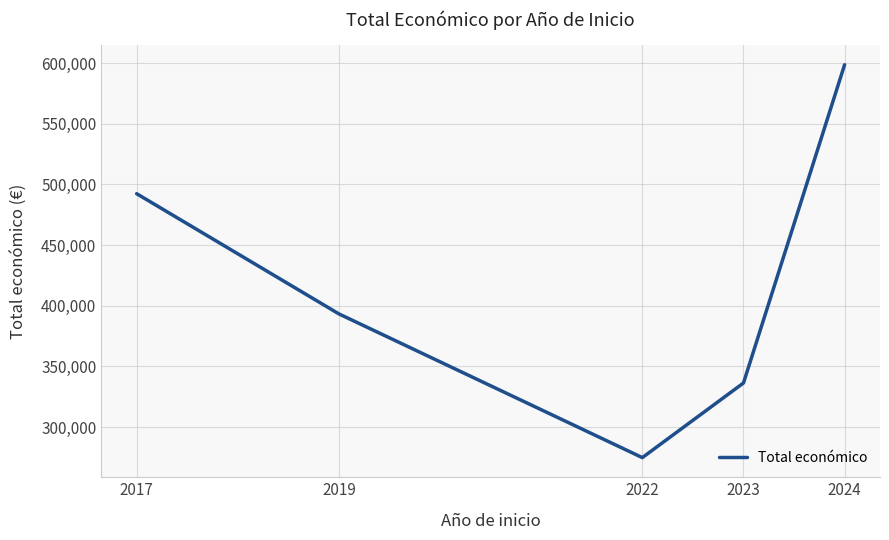

Rank the categories by value from lowest to highest.

2022, 2023, 2019, 2017, 2024